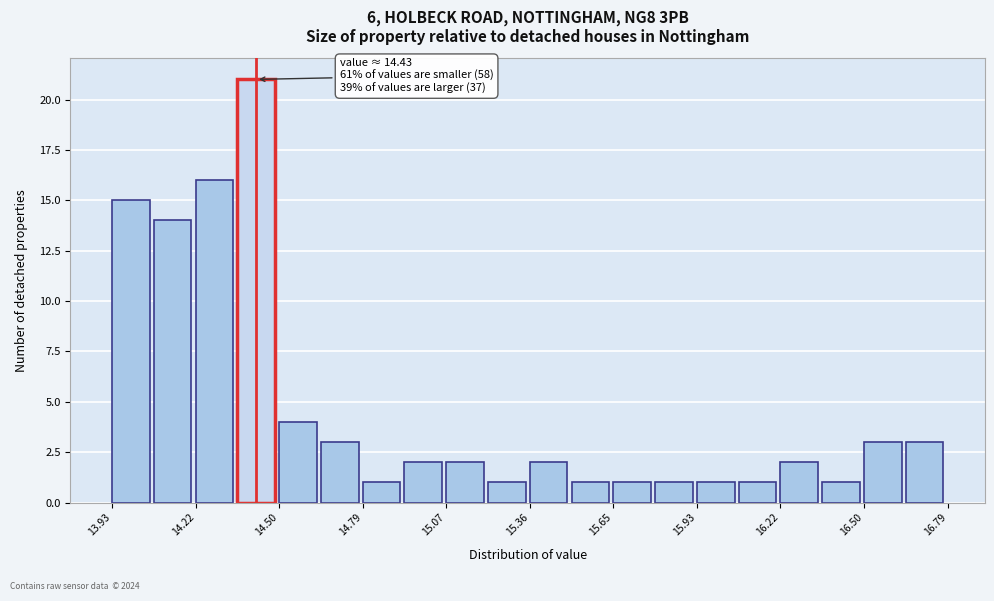

Read against the x-axis, roughly where is the centre of the tallest bar?

14.40